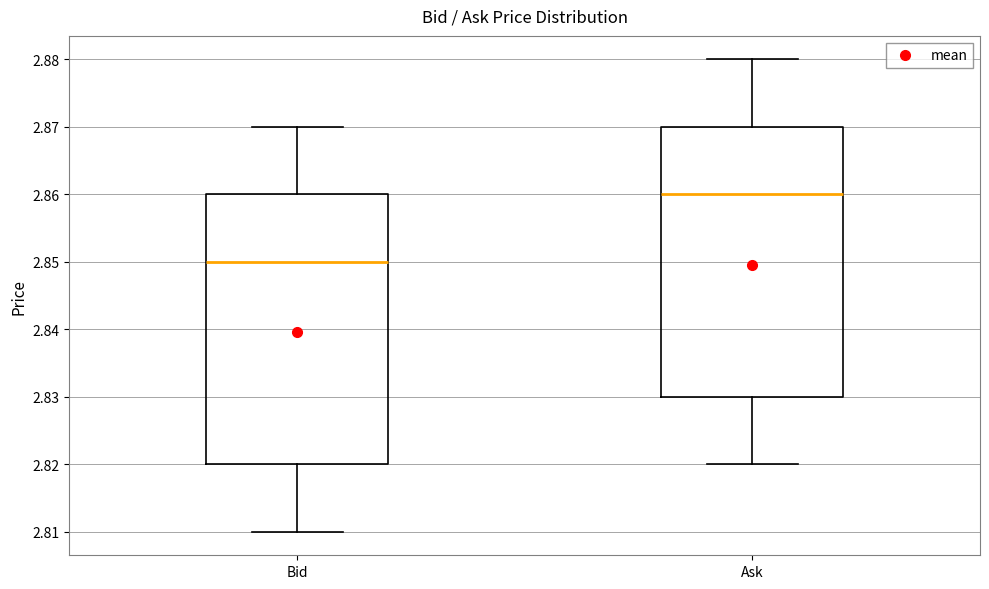

Reading left to right, read every box against the y-axis: the position of its median line, the range the box covers, and the ends of its whiskers. The values are not printed on the chart, so give them approximately, as read against the axis.

Bid: median 2.85, box 2.82 to 2.86, whiskers 2.81 to 2.87
Ask: median 2.86, box 2.83 to 2.87, whiskers 2.82 to 2.88